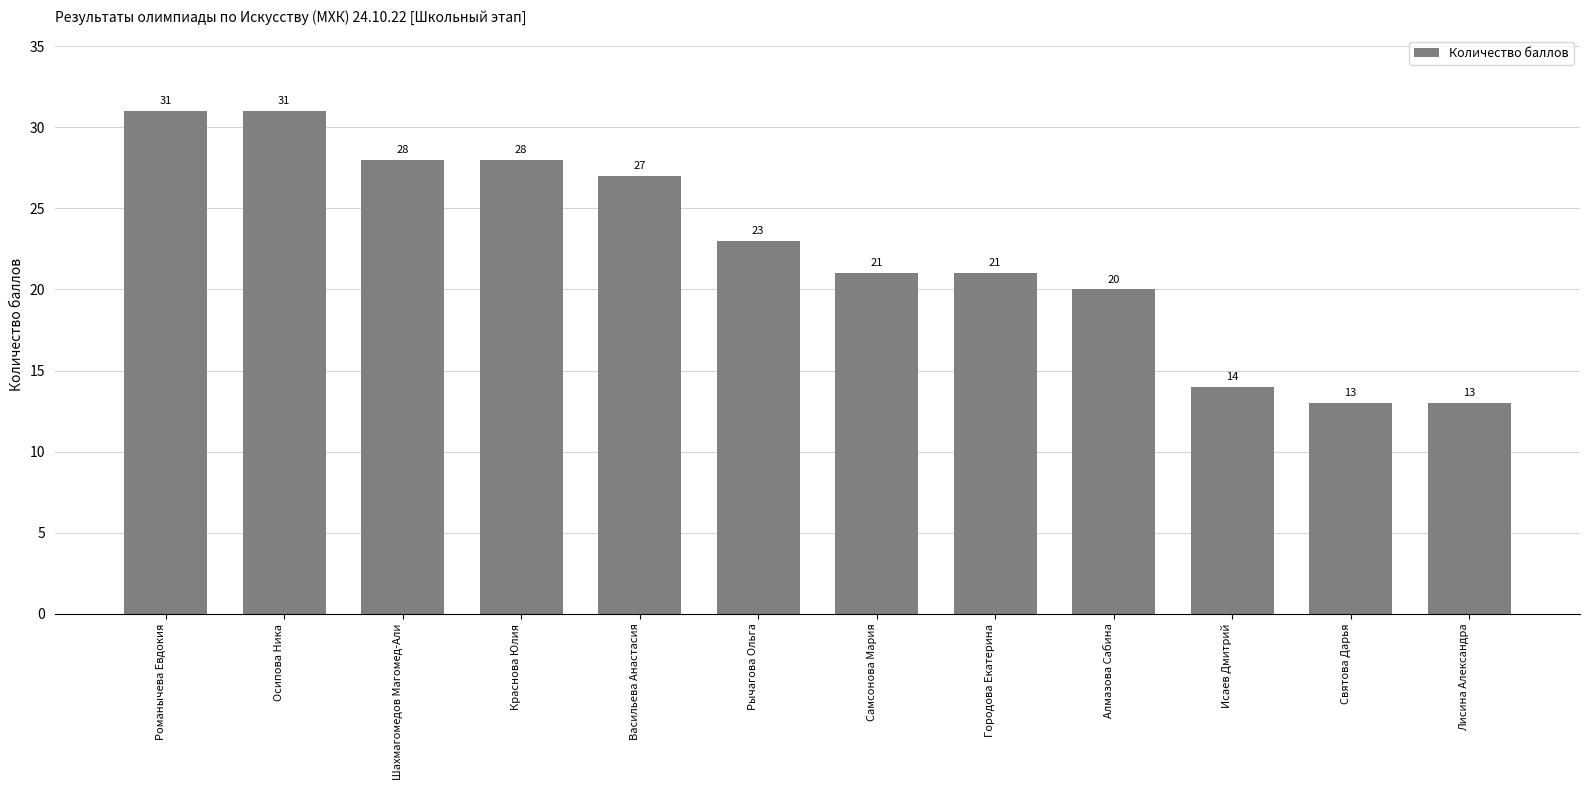

What is the sum of all values?

270